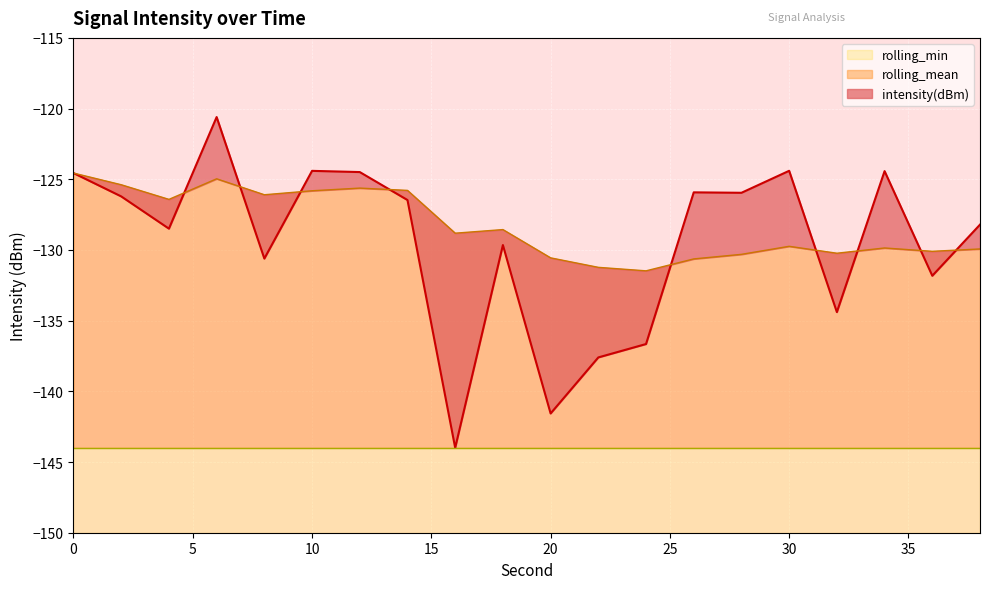

The value of rolling_mean at 20 is -130.6. True or false?

True